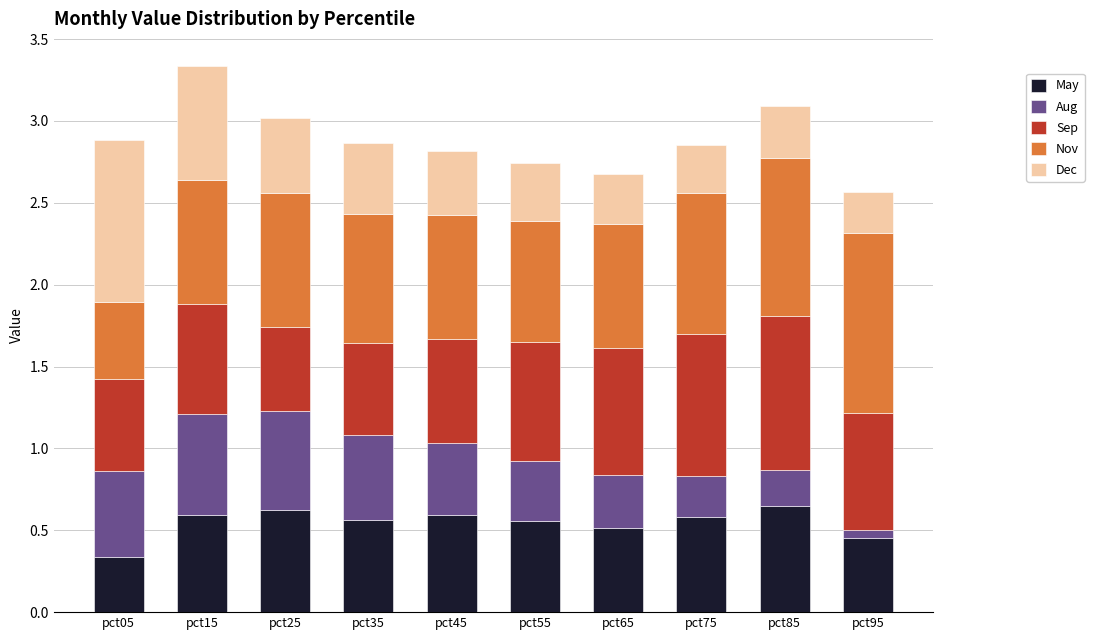

Where is May nearest to the value 0?

pct05